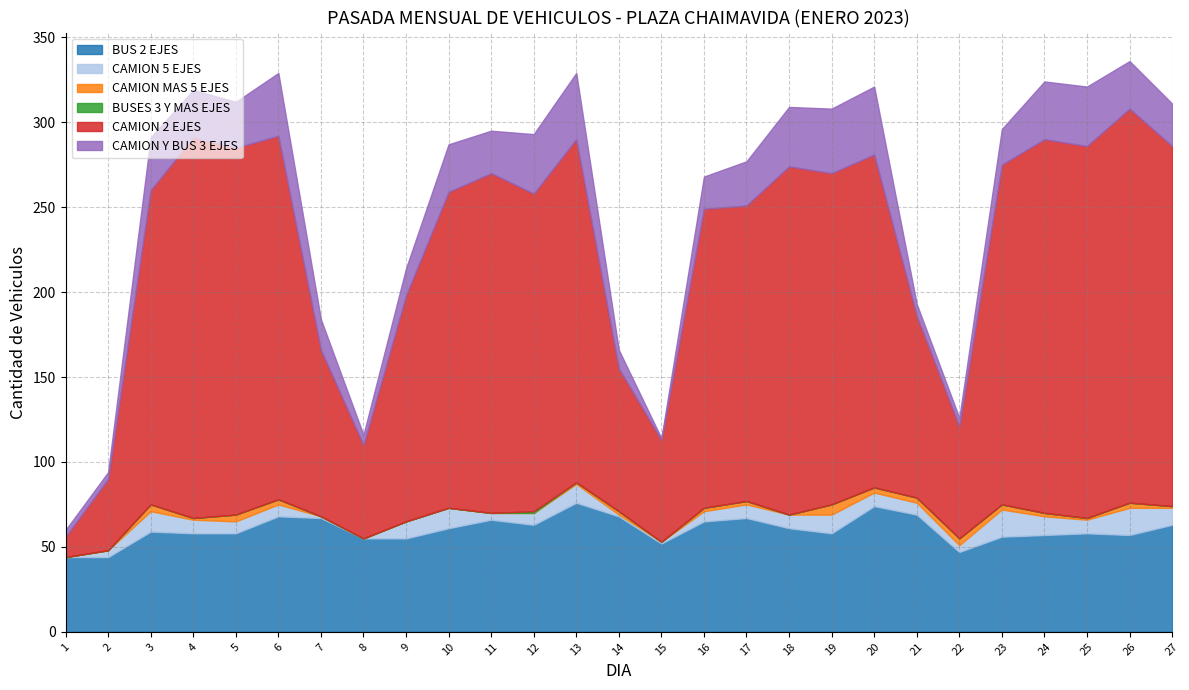

What is the difference between the second highest and minimum values in the CAMION 5 EJES series?

16